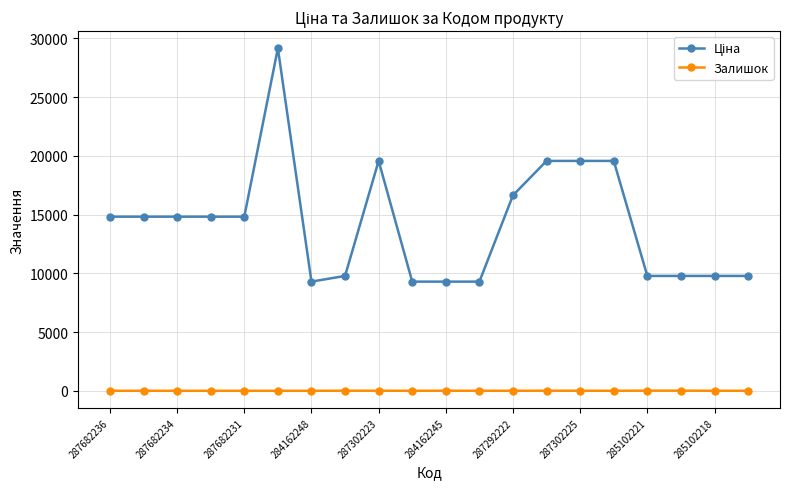

What is the sum of all Залишок values?

63.0